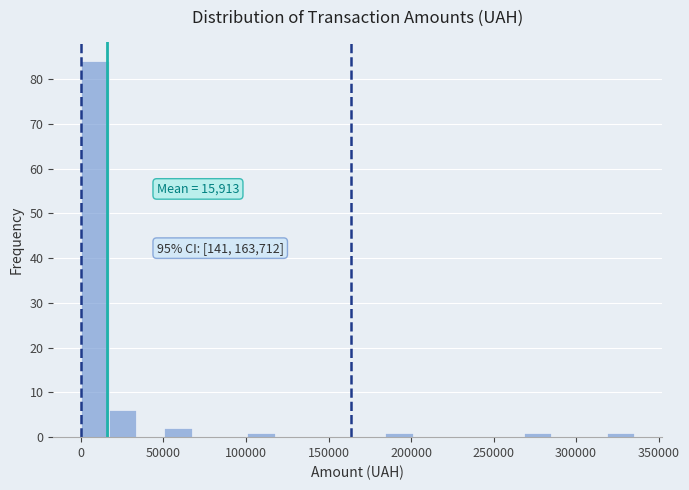

Read against the x-axis, roughly where is the centre of the tallest bar?

10000